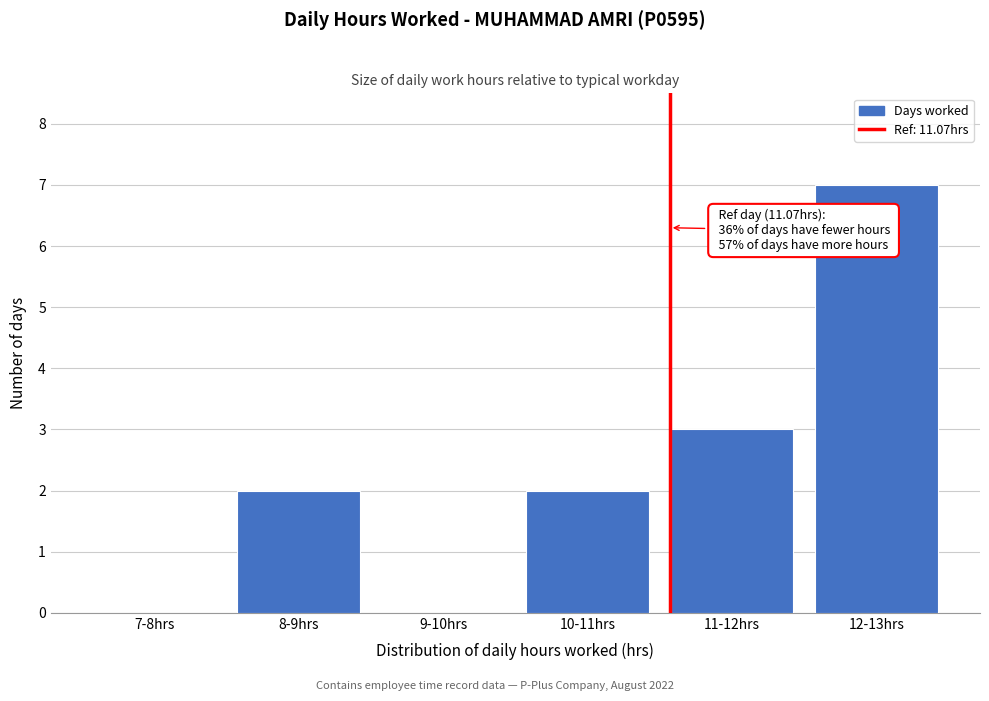

Reading left to right, what are all the values shown in this chart?

7-8hrs=0	8-9hrs=2	9-10hrs=0	10-11hrs=2	11-12hrs=3	12-13hrs=7